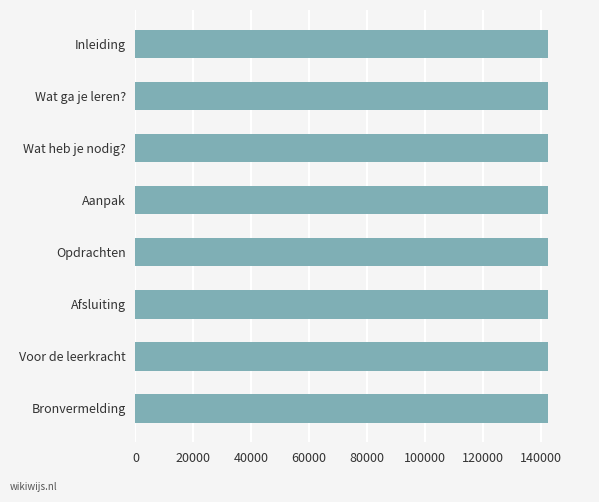

What is the average value?

142465